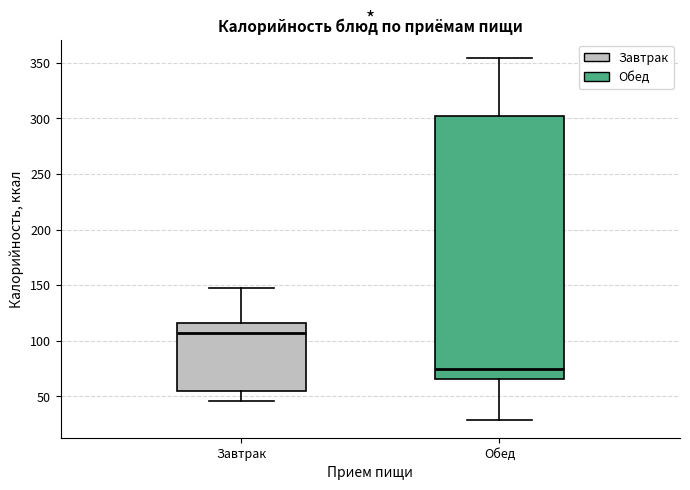

Which box has the lowest median line?

Обед